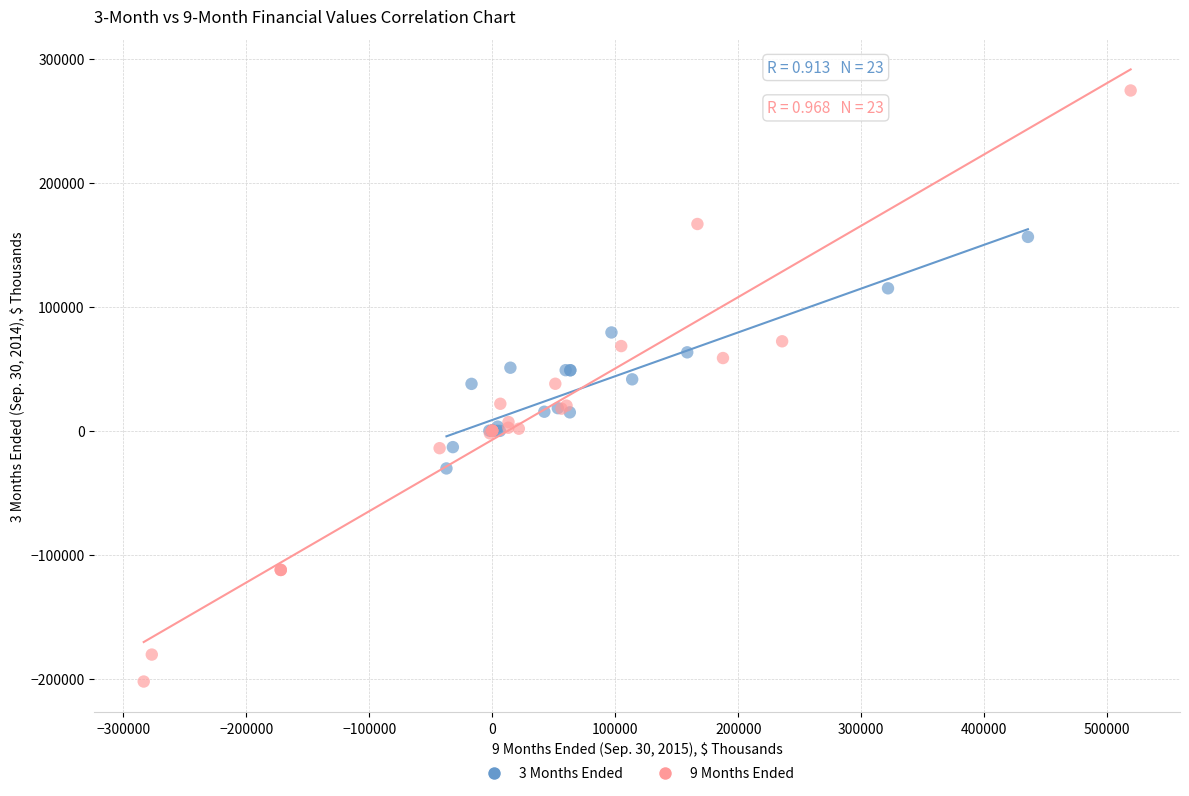

Which series contains the lowest Y value?

9 Months Ended